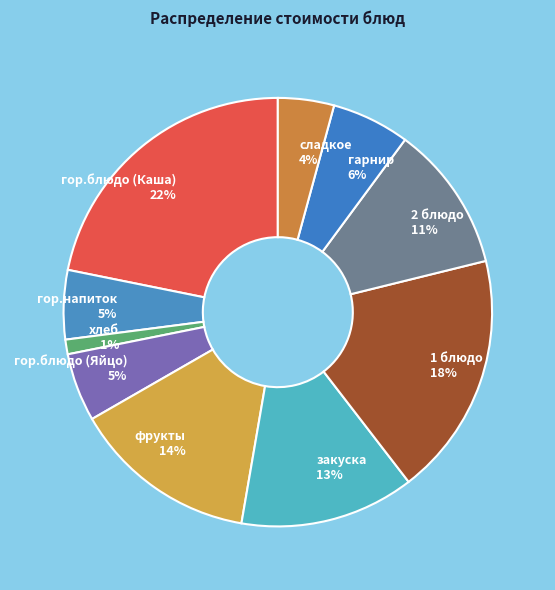

To the nearest percent, what portion does гор.блюдо (Каша) represent?

22%